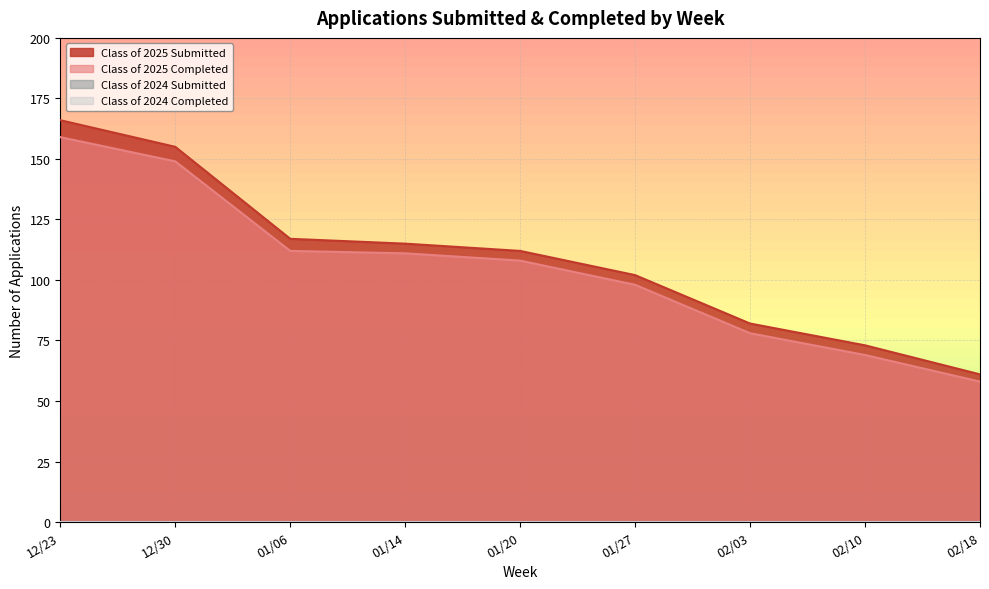

True or false: Class of 2025 Submitted and Class of 2025 Completed intersect in this chart.

False